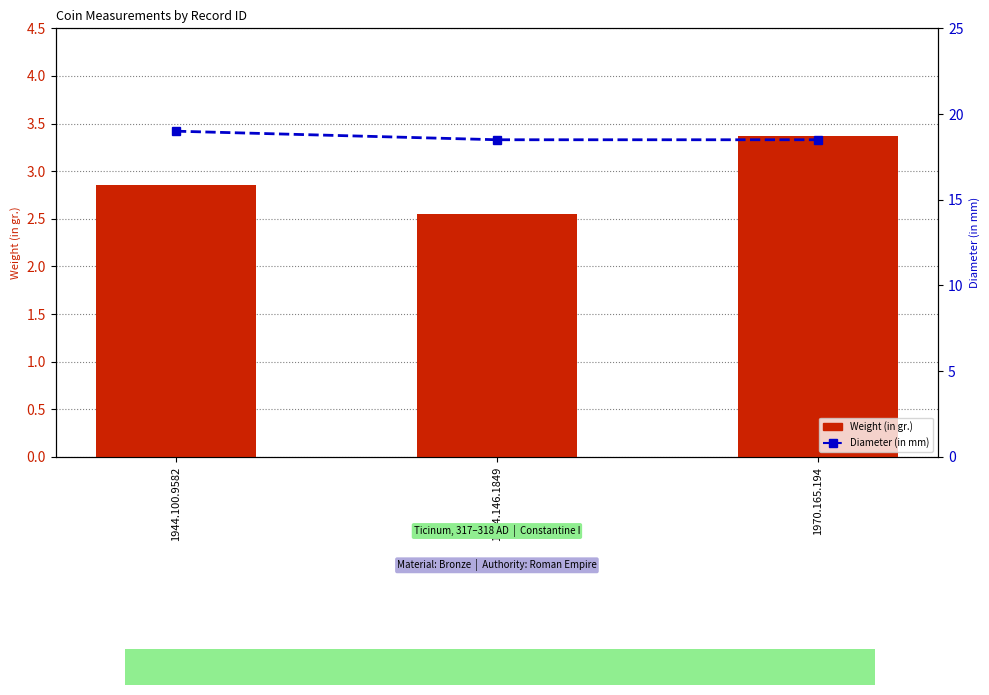

Is it true that Diameter (in mm) equals 18.5 at 1970.165.194?

True